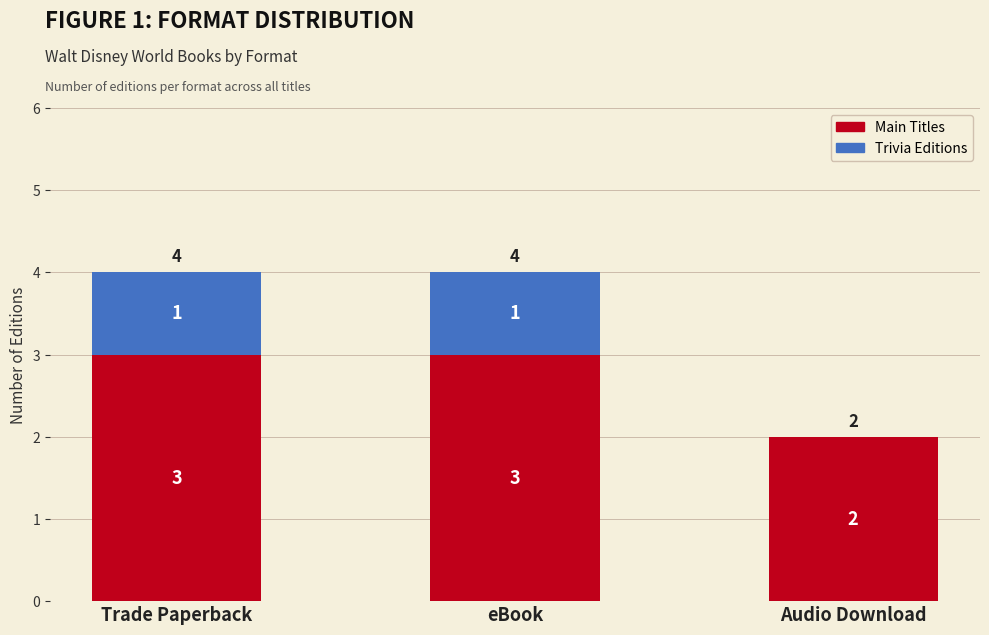

What is the total value across all series at Trade Paperback?

4